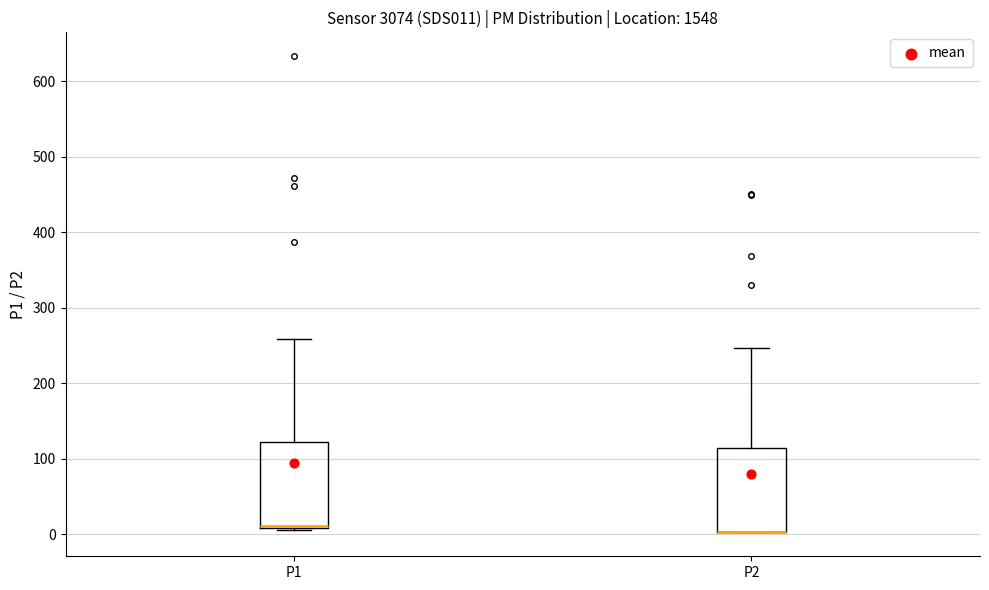

Where is the upper edge of the box for P1 on the y-axis? The values are not printed on the chart, so give them approximately, as read against the axis.

120